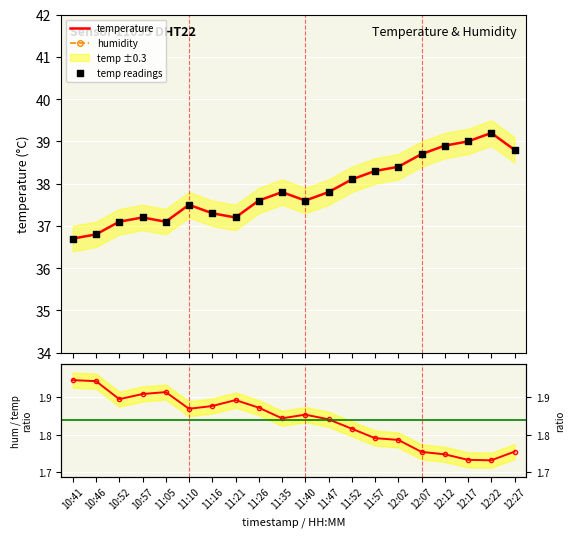

Which series contains the lowest Y value?

humidity/temp